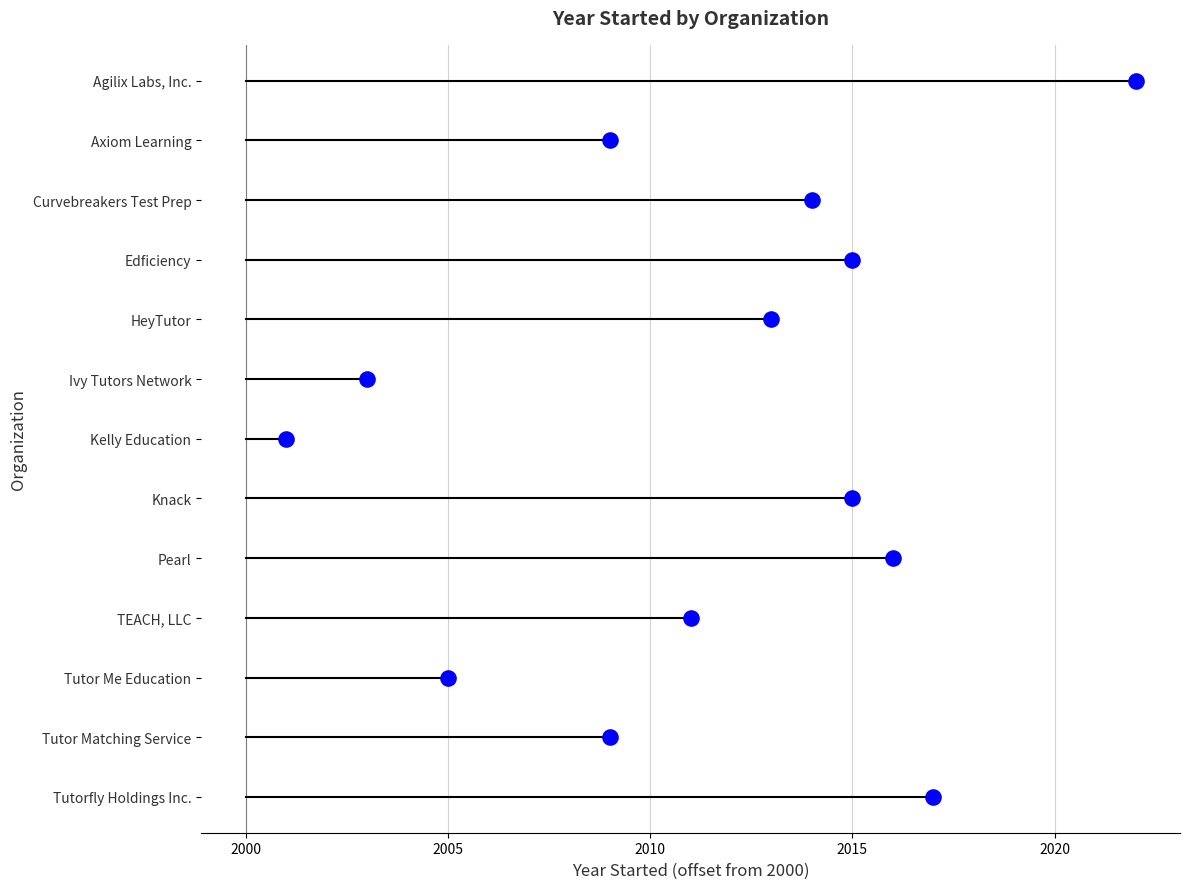

Which has a higher value, Tutorfly Holdings Inc. or Edficiency?

Tutorfly Holdings Inc.